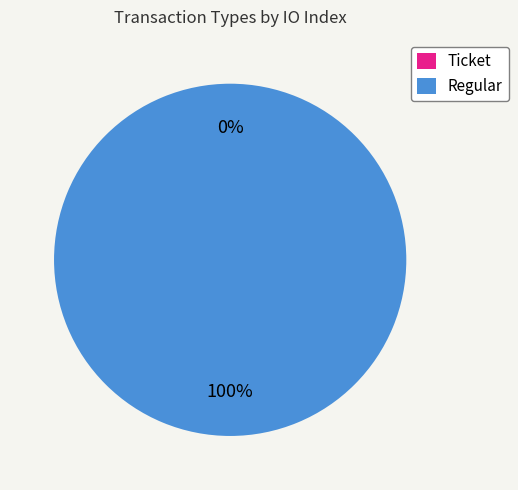

Is there a majority slice in this chart?

Yes